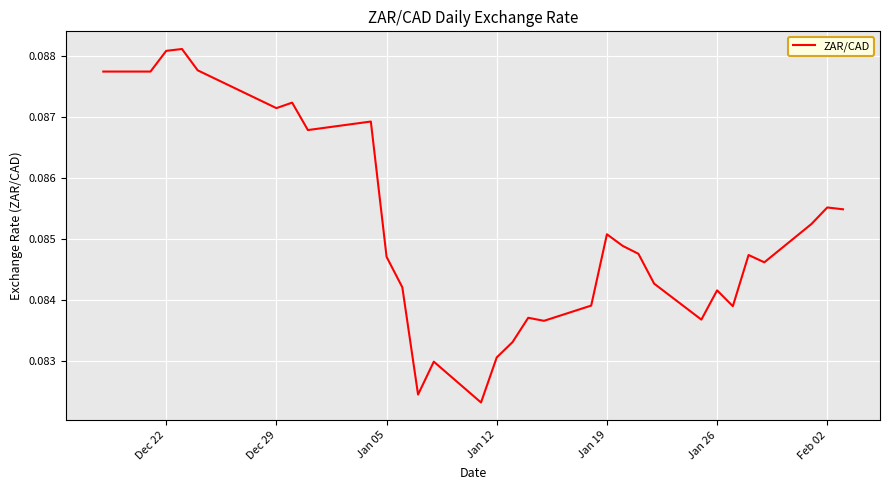

What is the smallest value displayed?

0.1